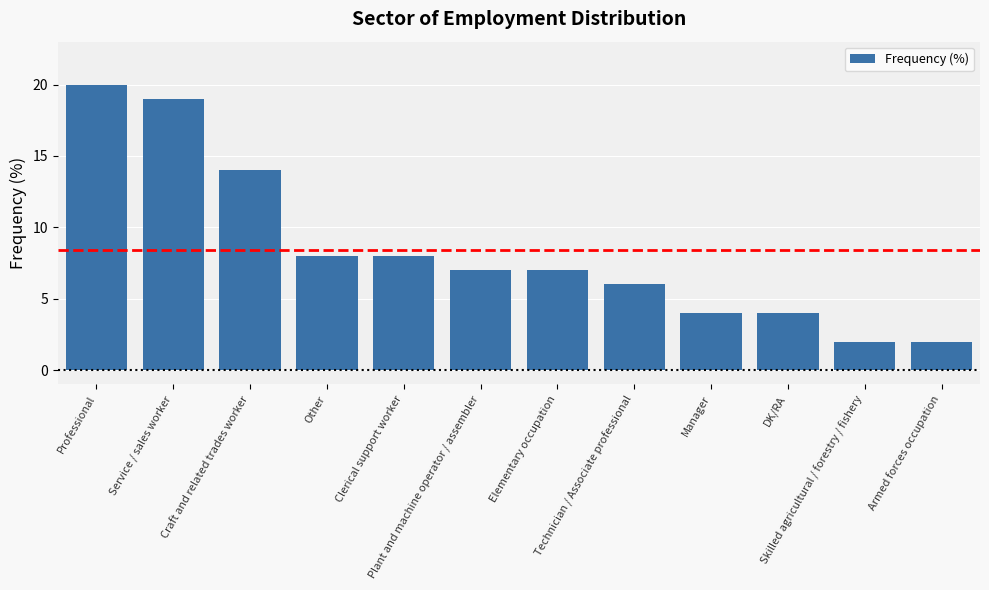

True or false: the data shows 5 at Professional.

False